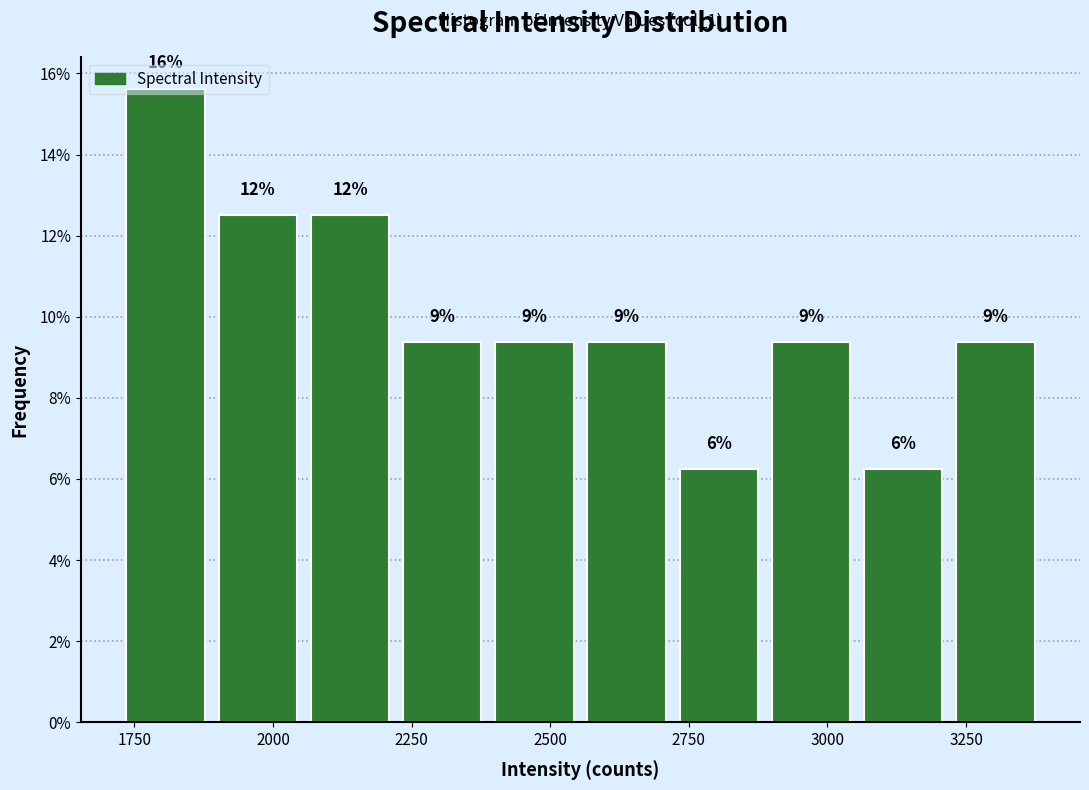

Read against the x-axis, roughly where is the centre of the tallest bar?

1800